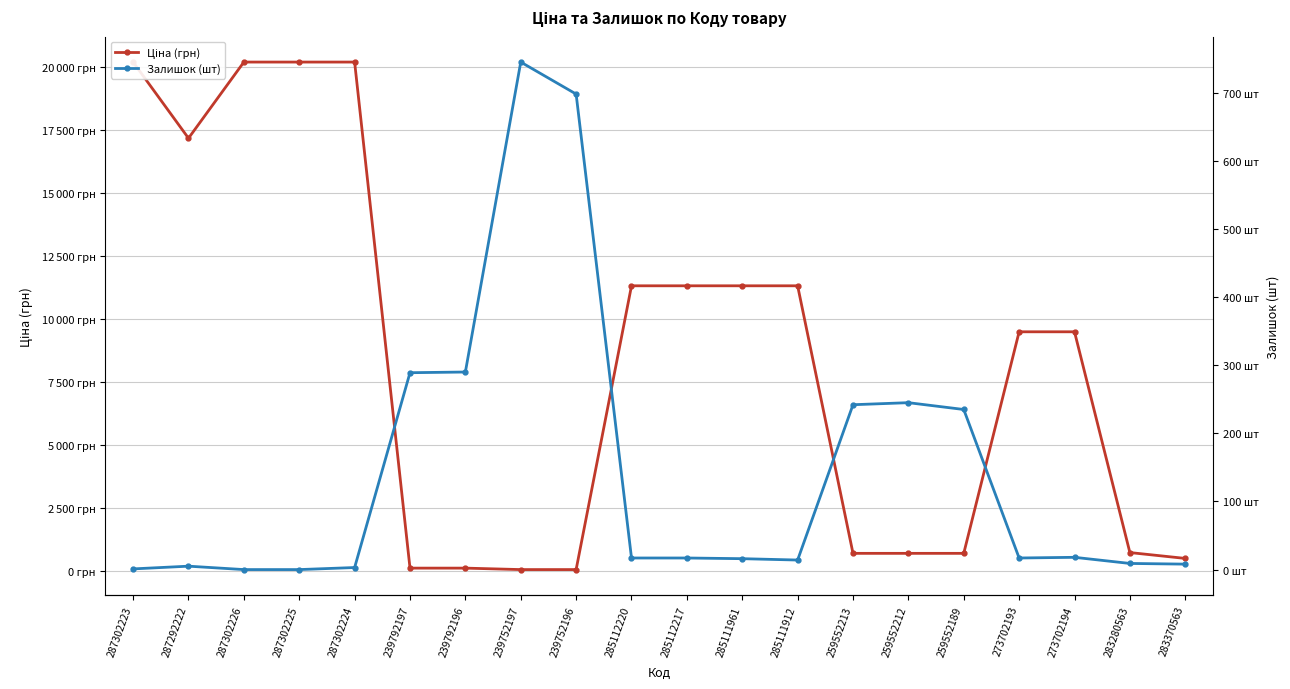

At which label does Залишок (шт) first exceed 17?

239792197